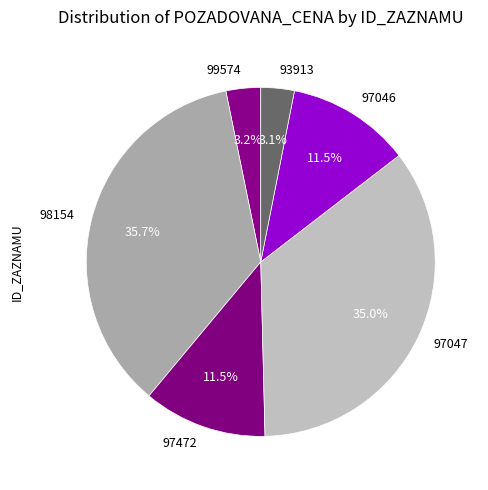

Count the number of slices in the pie.

6